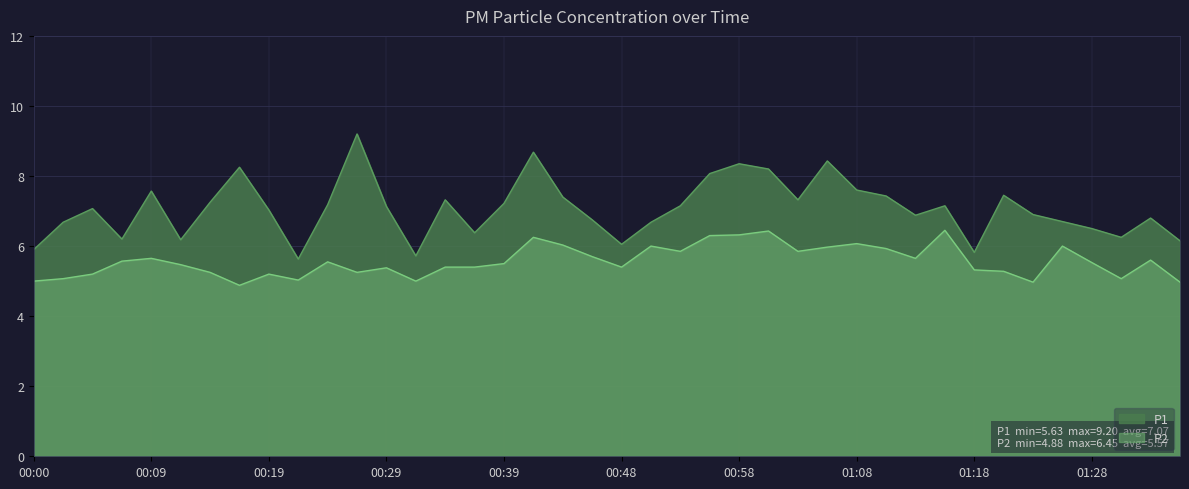

Reading left to right, extract all data points from this chart.

P1: 5.9	6.7	7.1	6.2	7.6	6.2	7.2	8.2	7.0	5.6	7.2	9.2	7.1	5.7	7.3	6.4	7.2	8.7	7.4	6.8	6.0	6.7	7.2	8.1	8.3	8.2	7.3	8.4	7.6	7.4	6.9	7.2	5.8	7.5	6.9	6.7	6.5	6.2	6.8	6.2
P2: 5.0	5.1	5.2	5.6	5.7	5.5	5.2	4.9	5.2	5.0	5.5	5.2	5.4	5.0	5.4	5.4	5.5	6.2	6.0	5.7	5.4	6.0	5.8	6.3	6.3	6.4	5.8	6.0	6.1	5.9	5.7	6.5	5.3	5.3	5.0	6.0	5.5	5.1	5.6	5.0